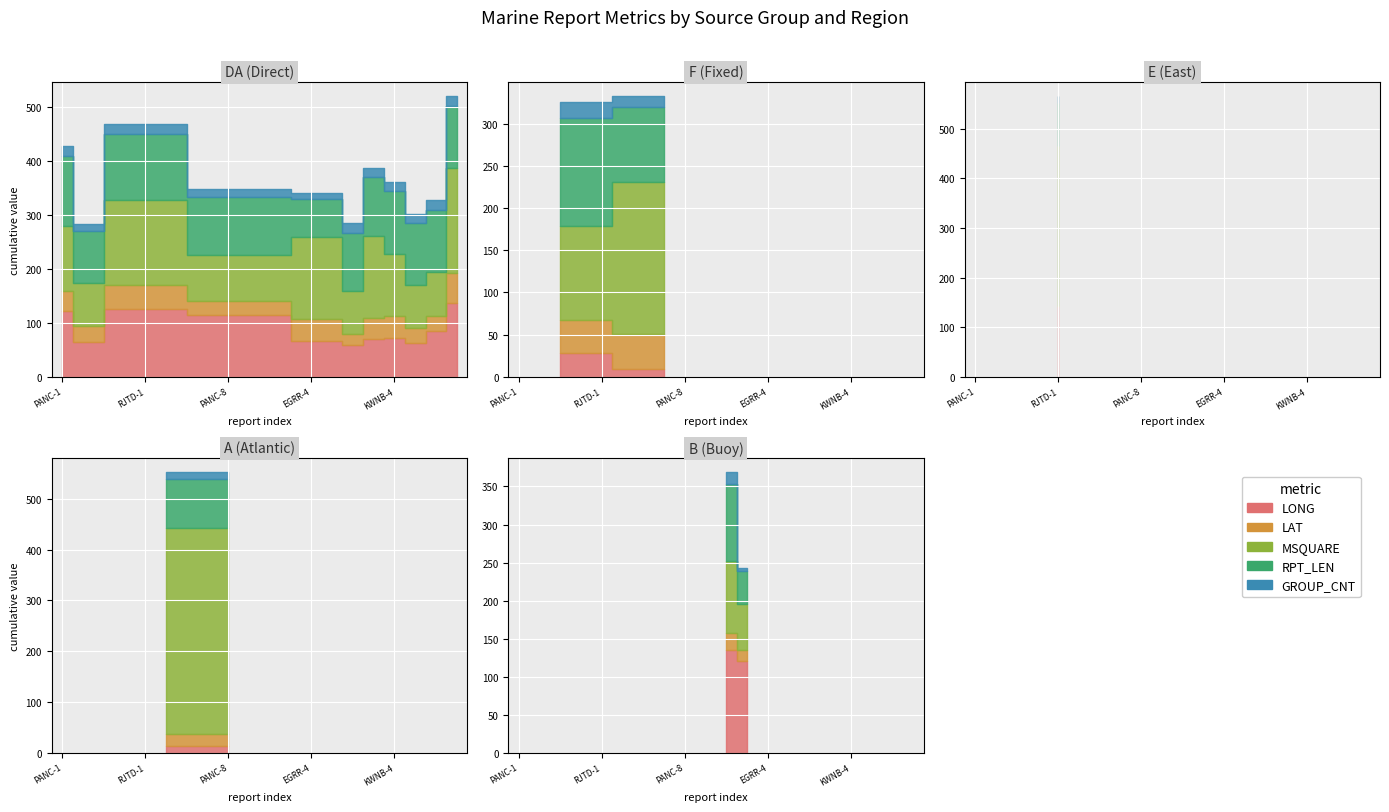

What is the difference between the MSQUARE values at EGRR-2 and PANC-4?

62.0